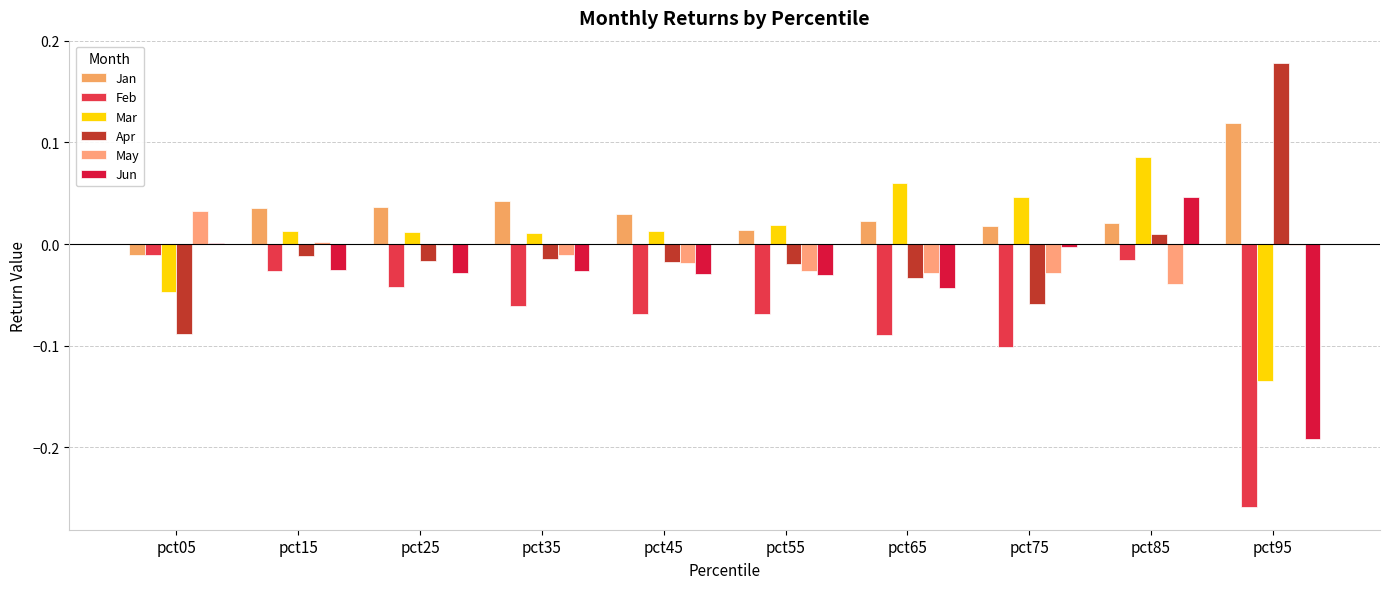

Reading right to left, what are all the values shown in this chart?

Jan: pct95=0.1	pct85=0.0	pct75=0.0	pct65=0.0	pct55=0.0	pct45=0.0	pct35=0.0	pct25=0.0	pct15=0.0	pct05=-0.0
Feb: pct95=-0.3	pct85=-0.0	pct75=-0.1	pct65=-0.1	pct55=-0.1	pct45=-0.1	pct35=-0.1	pct25=-0.0	pct15=-0.0	pct05=-0.0
Mar: pct95=-0.1	pct85=0.1	pct75=0.0	pct65=0.1	pct55=0.0	pct45=0.0	pct35=0.0	pct25=0.0	pct15=0.0	pct05=-0.0
Apr: pct95=0.2	pct85=0.0	pct75=-0.1	pct65=-0.0	pct55=-0.0	pct45=-0.0	pct35=-0.0	pct25=-0.0	pct15=-0.0	pct05=-0.1
May: pct95=-0.0	pct85=-0.0	pct75=-0.0	pct65=-0.0	pct55=-0.0	pct45=-0.0	pct35=-0.0	pct25=-0.0	pct15=0.0	pct05=0.0
Jun: pct95=-0.2	pct85=0.0	pct75=-0.0	pct65=-0.0	pct55=-0.0	pct45=-0.0	pct35=-0.0	pct25=-0.0	pct15=-0.0	pct05=0.0